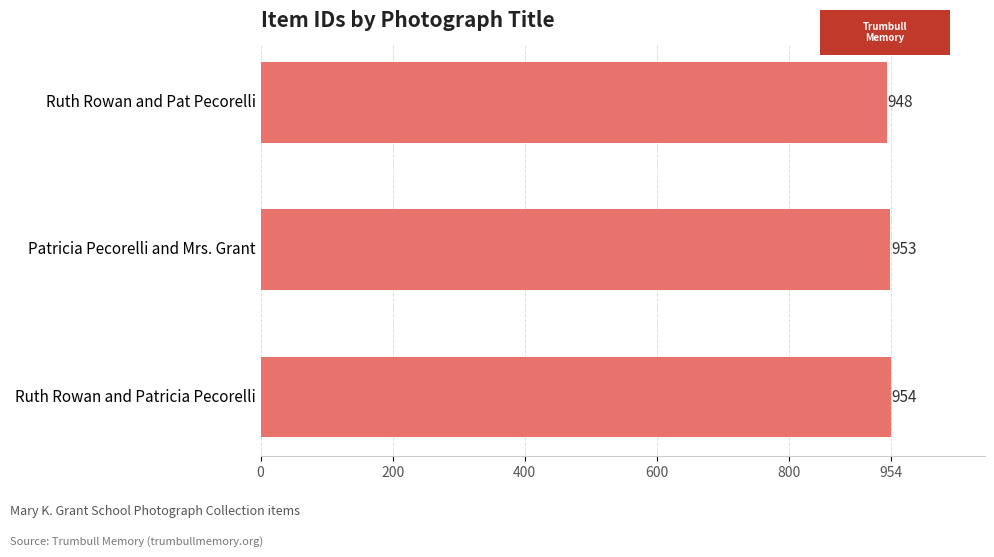

How many data points does each series have?

3